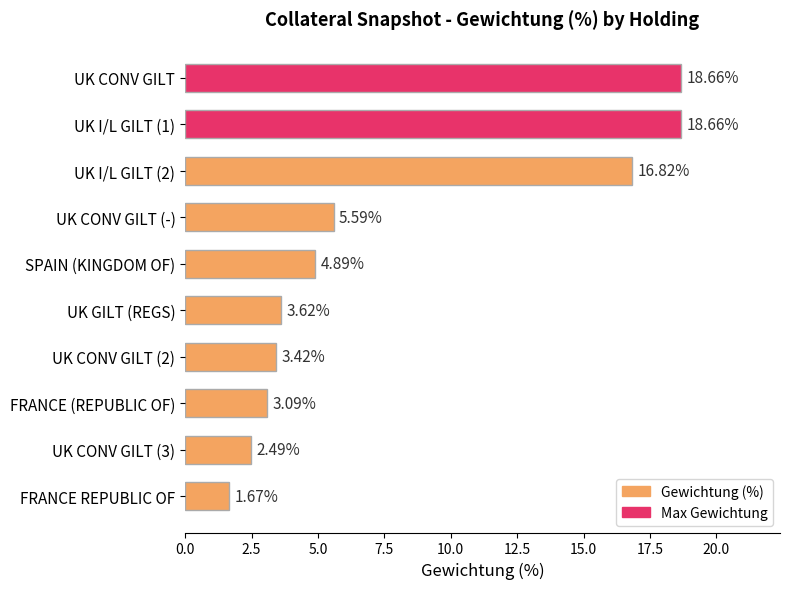

What is the average value?

7.9